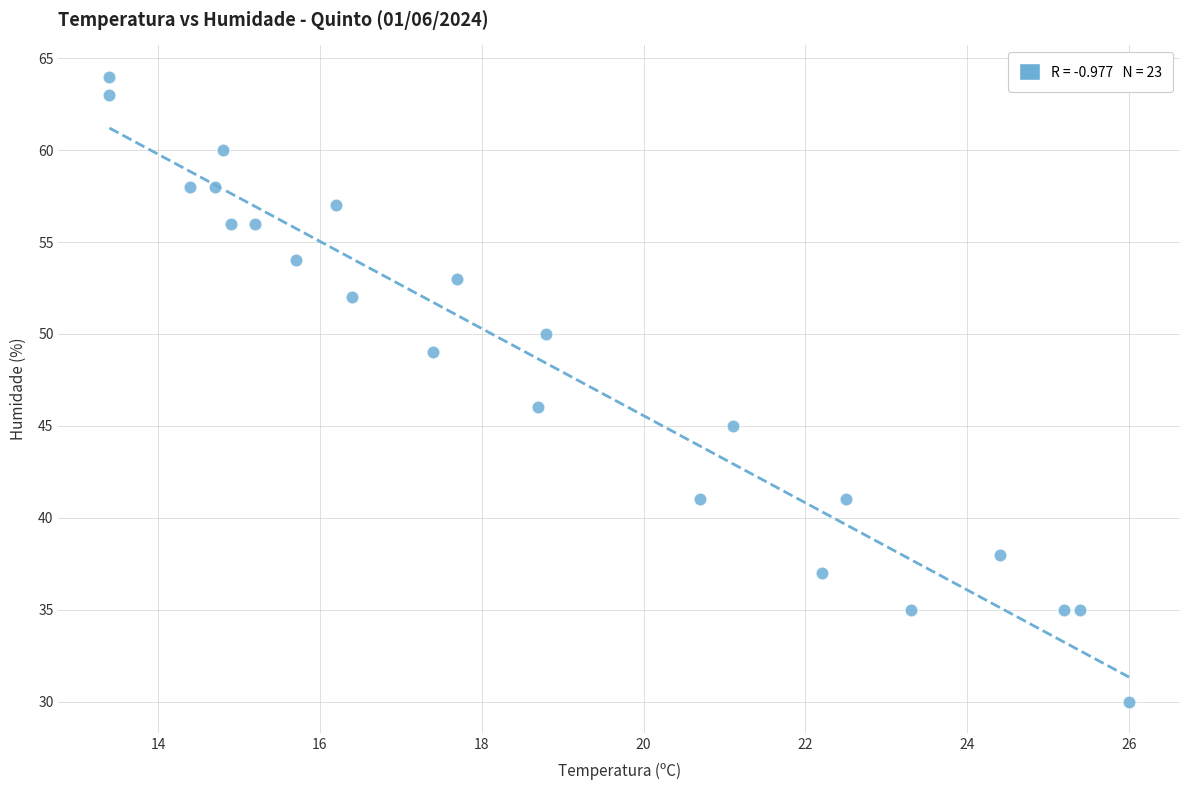

What Y value in the scatter plot is closest to 47?

46